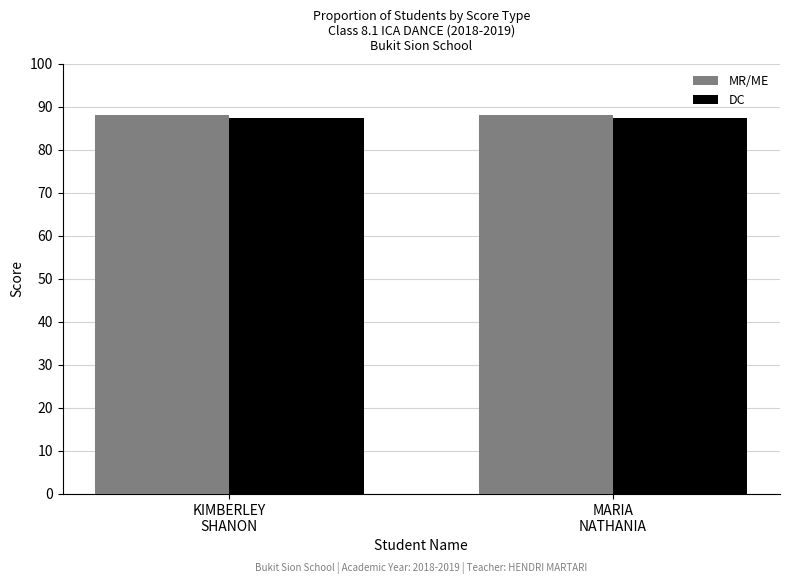

What is the minimum value shown in the chart?

87.3